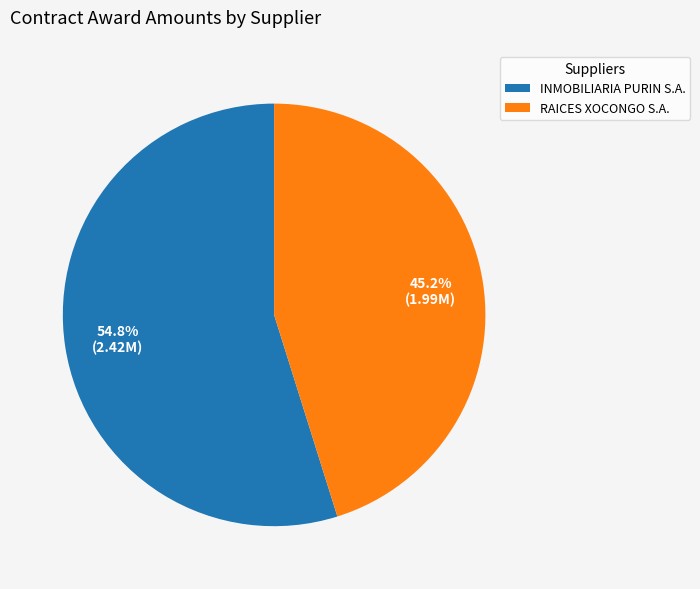

Which category accounts for the majority?

INMOBILIARIA PURIN S.A.